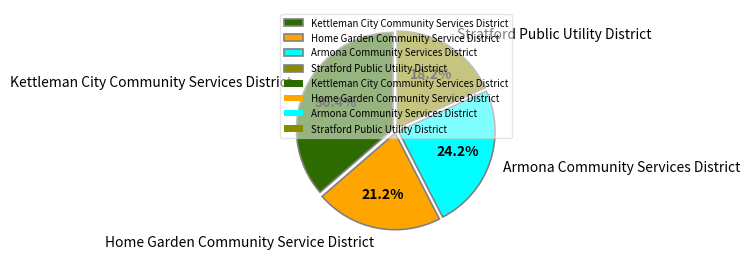

True or false: Kettleman City Community Services District accounts for 27% of the total.

False